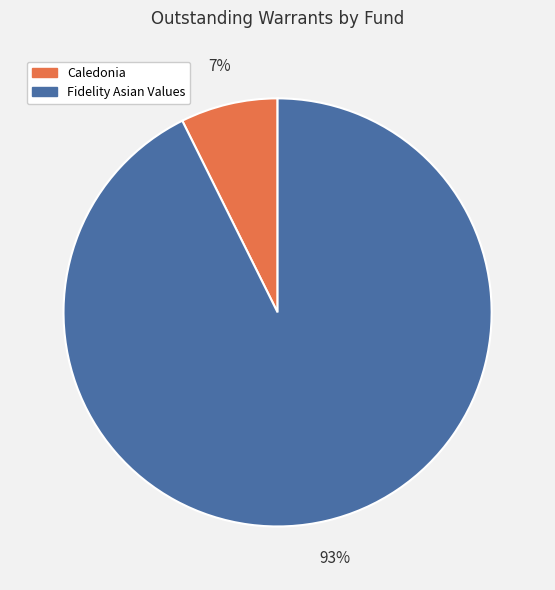

Is there any slice that represents more than half of the pie?

Yes